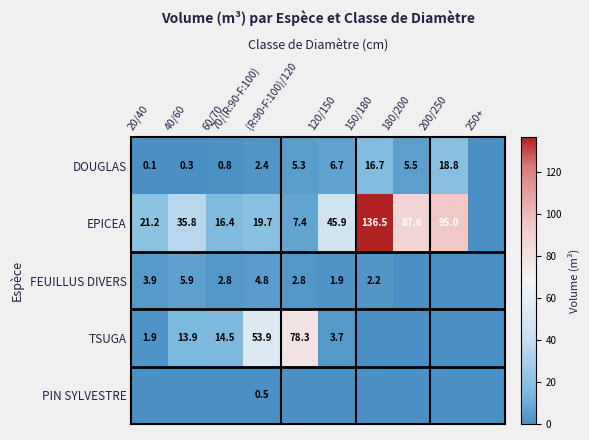

Is the value of DOUGLAS at 150/180 greater than the value of FEUILLUS DIVERS at 40/60?

Yes